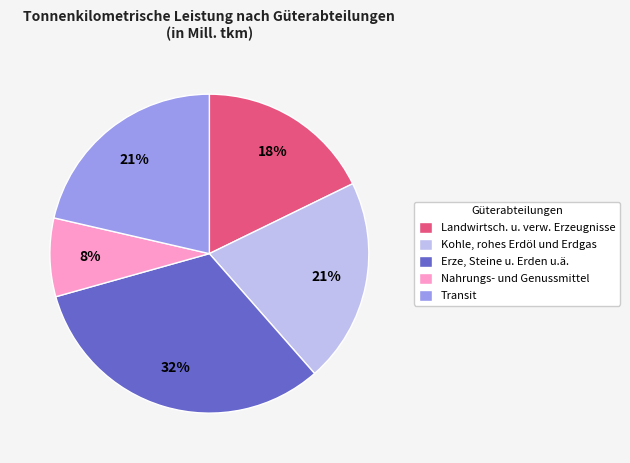

Which category has the smallest portion of the pie?

Nahrungs- und Genussmittel